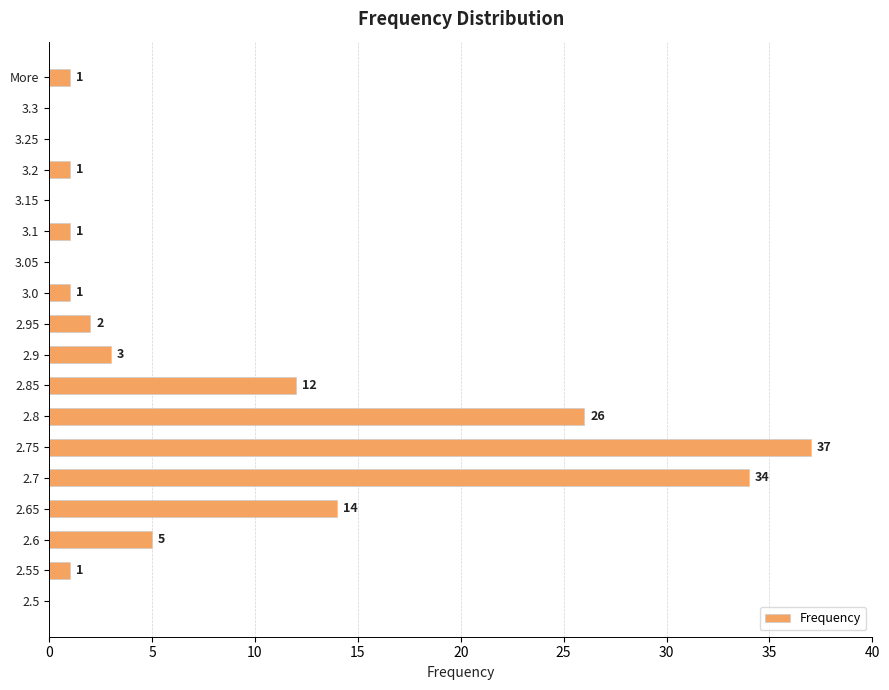

Reading top to bottom, extract all data points from this chart.

More=1	3.3=0	3.25=0	3.2=1	3.15=0	3.1=1	3.05=0	3.0=1	2.95=2	2.9=3	2.85=12	2.8=26	2.75=37	2.7=34	2.65=14	2.6=5	2.55=1	2.5=0